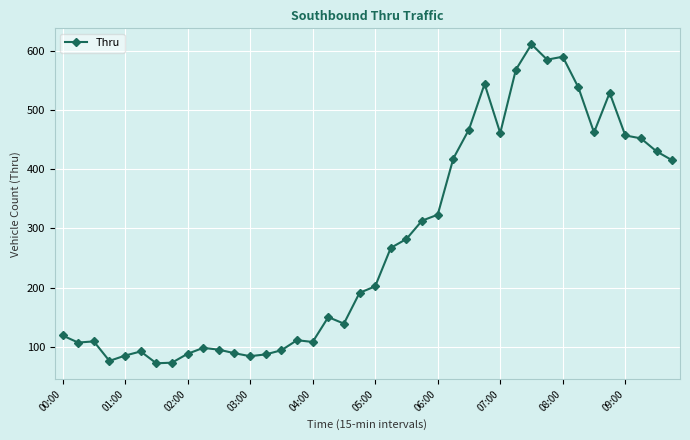

Does the chart display data point markers on the line(s)?

Yes